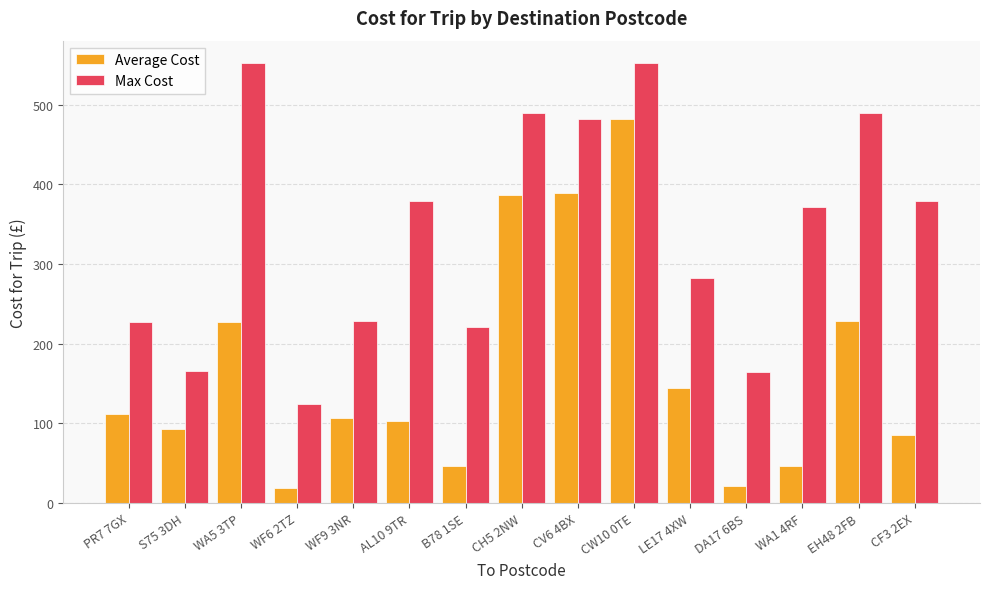

Which series has the widest spread of values?

Average Cost